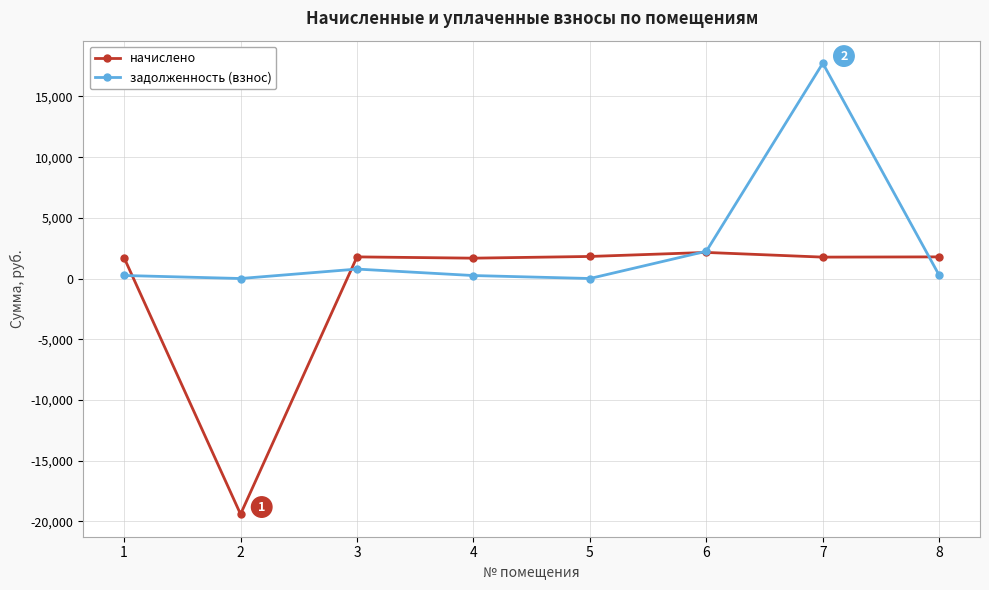

What is the minimum value for начислено?

-19420.5